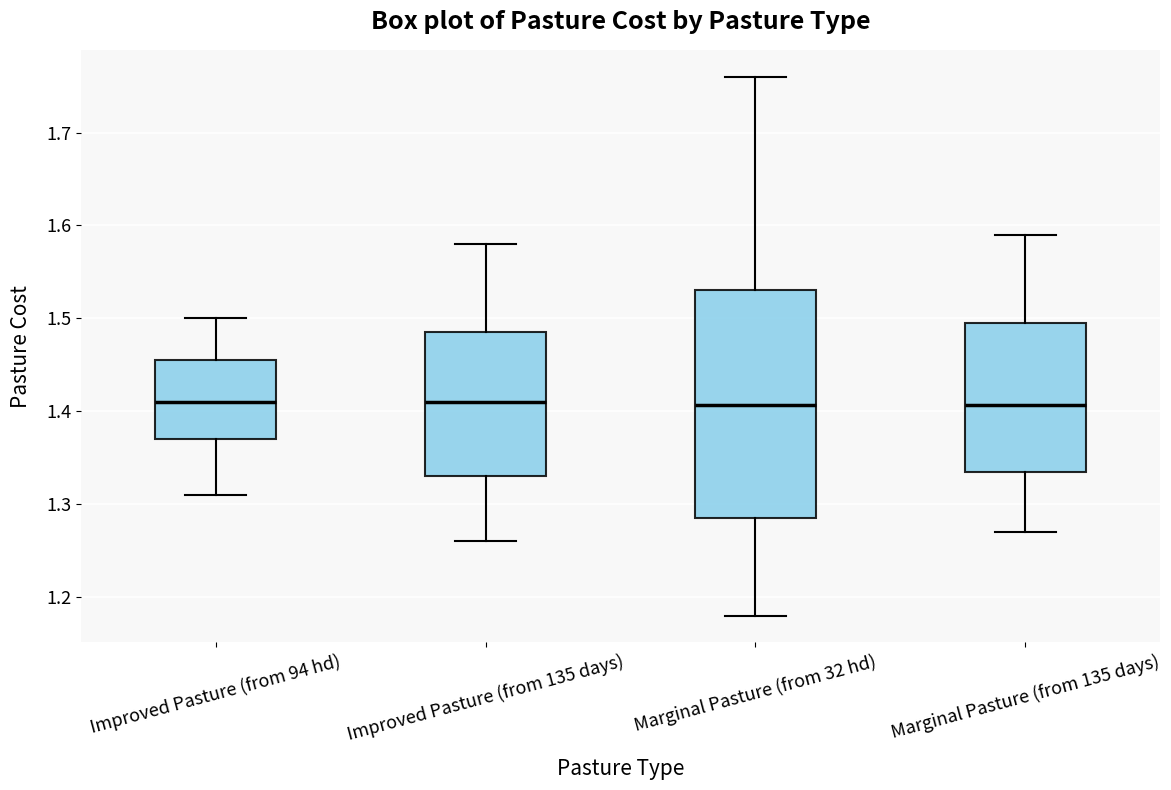

Where does the lower whisker of the box for Improved Pasture (from 135 days) end on the y-axis? The values are not printed on the chart, so give them approximately, as read against the axis.

1.26